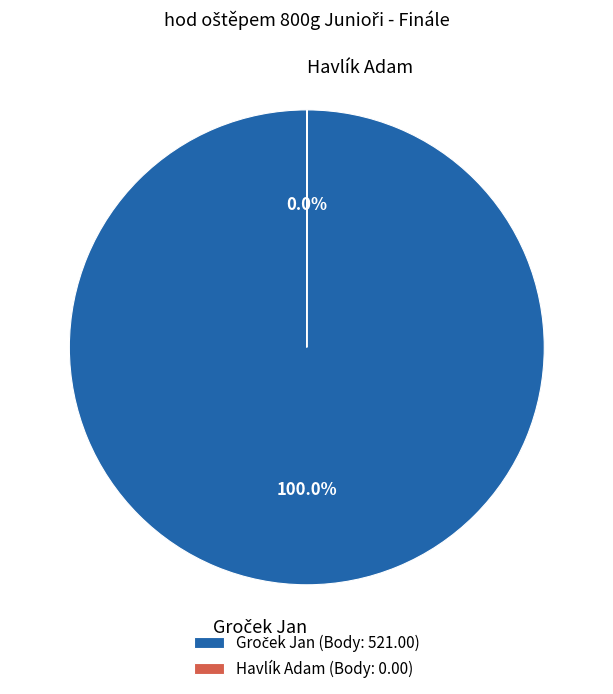

Is there a majority slice in this chart?

Yes